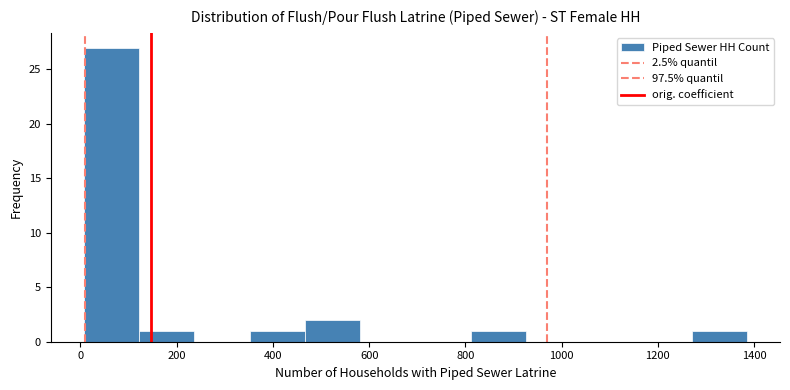

Reading left to right, list every bar in this chart as the range it spans on the x-axis followed by its height. Neither the bar edges nor the heights are printed on the chart, so give them approximately, as read against the axes.

0 to 120: 27
120 to 240: 1
240 to 360: 0
360 to 460: 1
460 to 580: 2
580 to 700: 0
700 to 820: 0
820 to 920: 1
920 to 1040: 0
1040 to 1160: 0
1160 to 1280: 0
1280 to 1380: 1